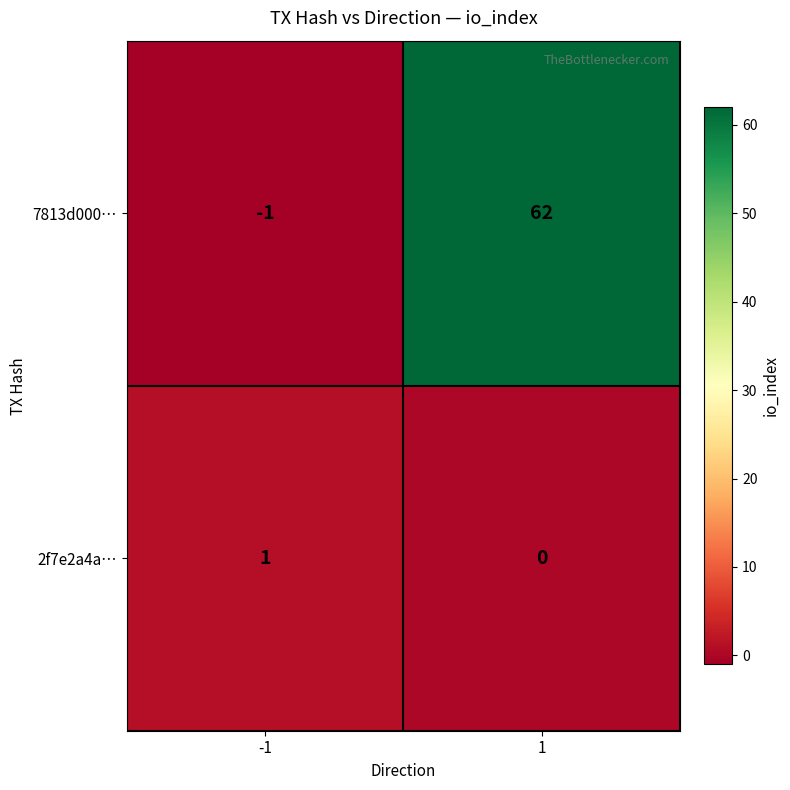

What is the sum of all 2f7e2a4adcc413ef0e137b020a2bf03f00930de values?

1